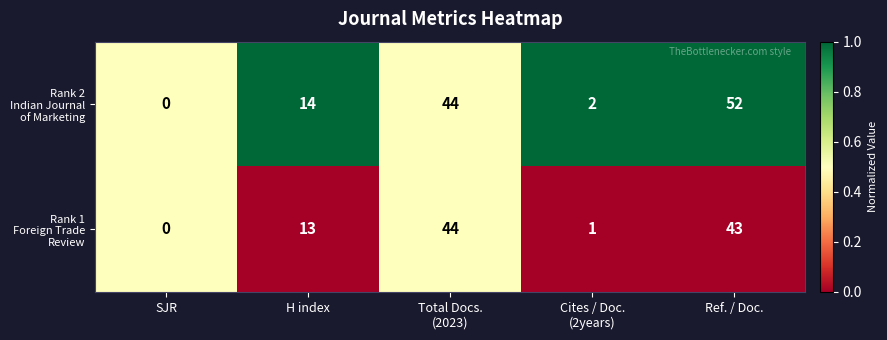

Which label corresponds to the largest value in the chart?

Ref. / Doc.